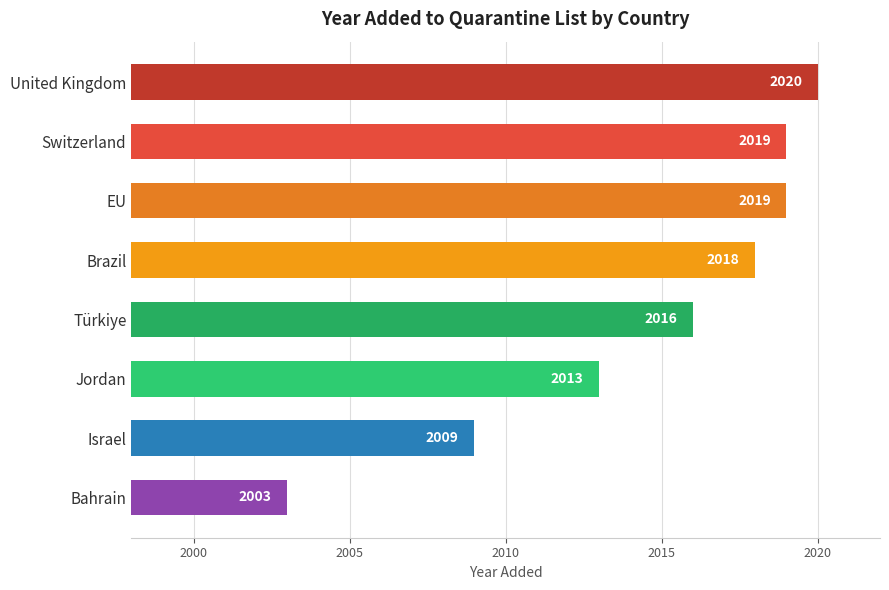

What is the average value?

2015